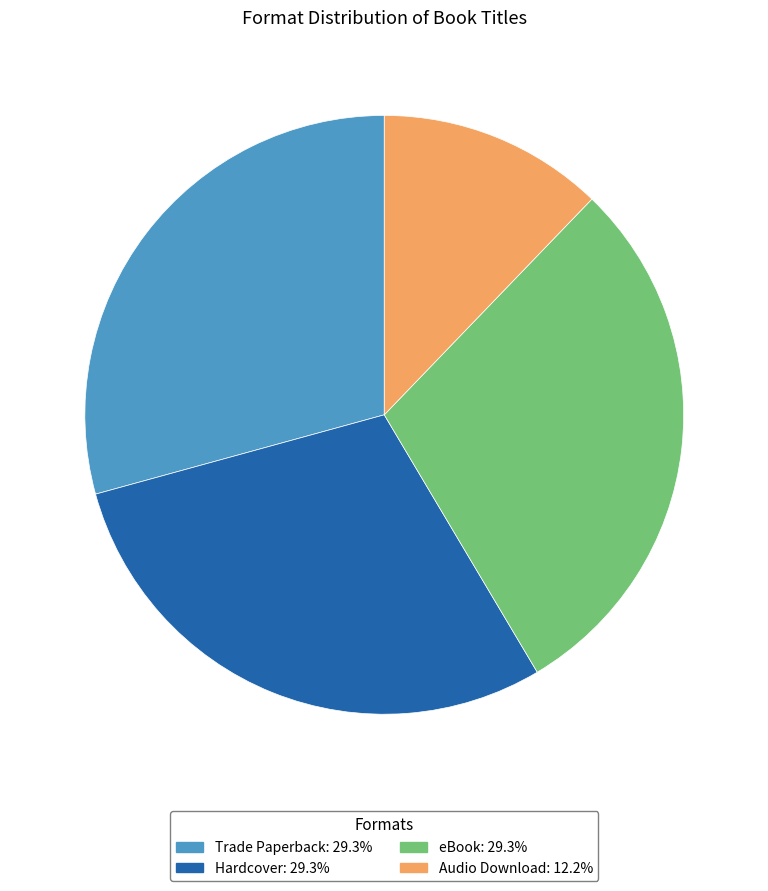

What is the smallest slice in the pie chart?

Audio Download